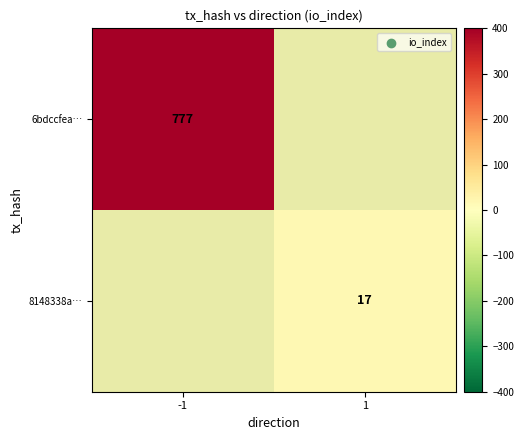

The value of 6bdccfea… at -1 is 1039. True or false?

False